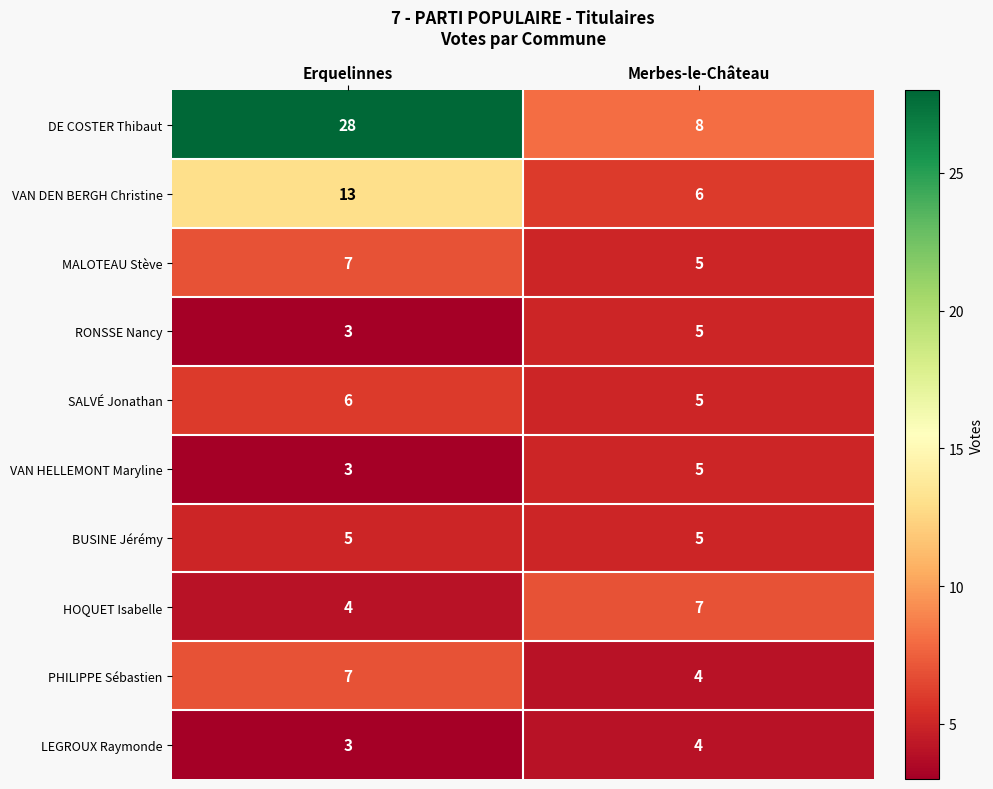

What is the sum of the SALVÉ Jonathan values at Erquelinnes and Merbes-le-Château?

11